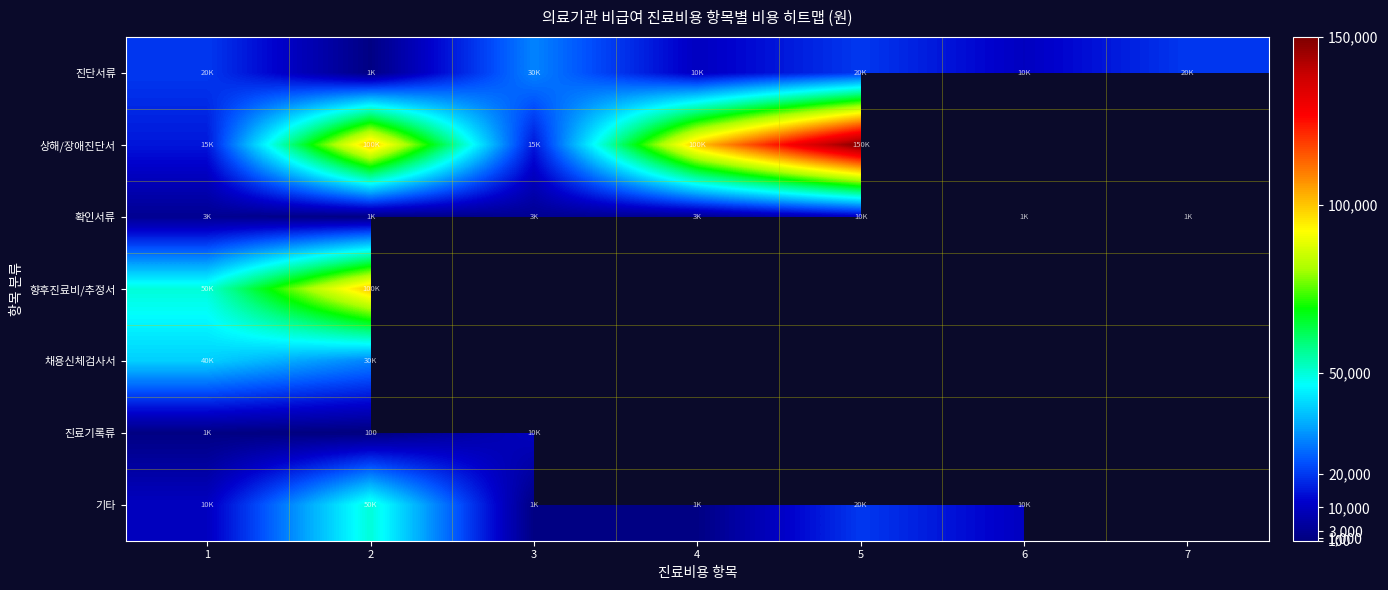

At which category is the sum across all series the highest?

2